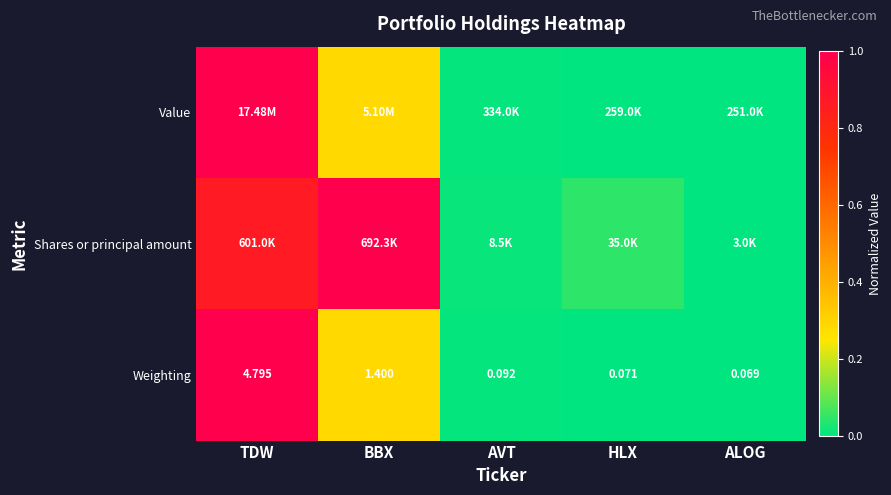

Which category has the highest value in the Weighting series?

TDW